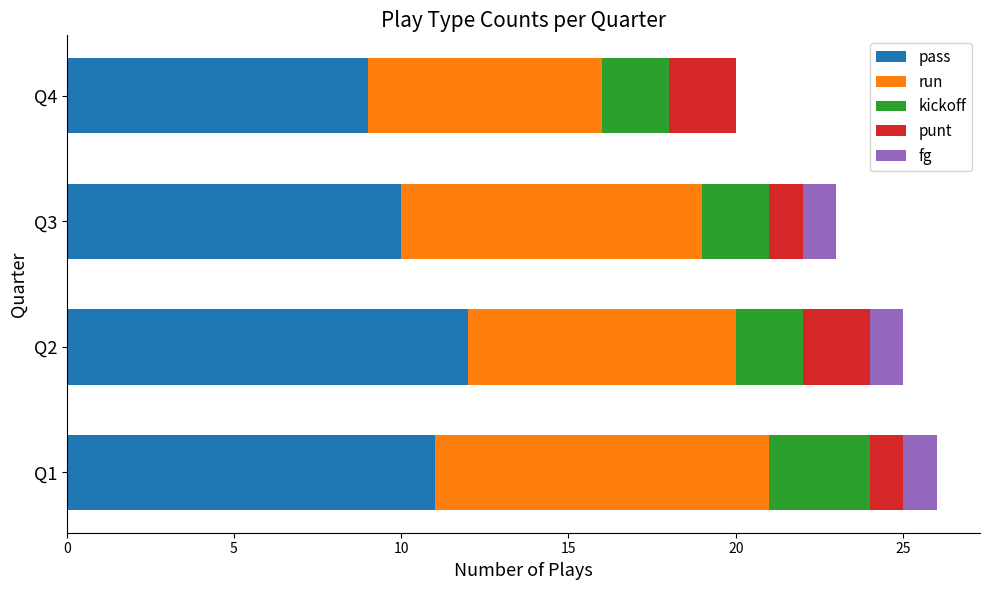

True or false: pass has a value of 5 at Q1.

False